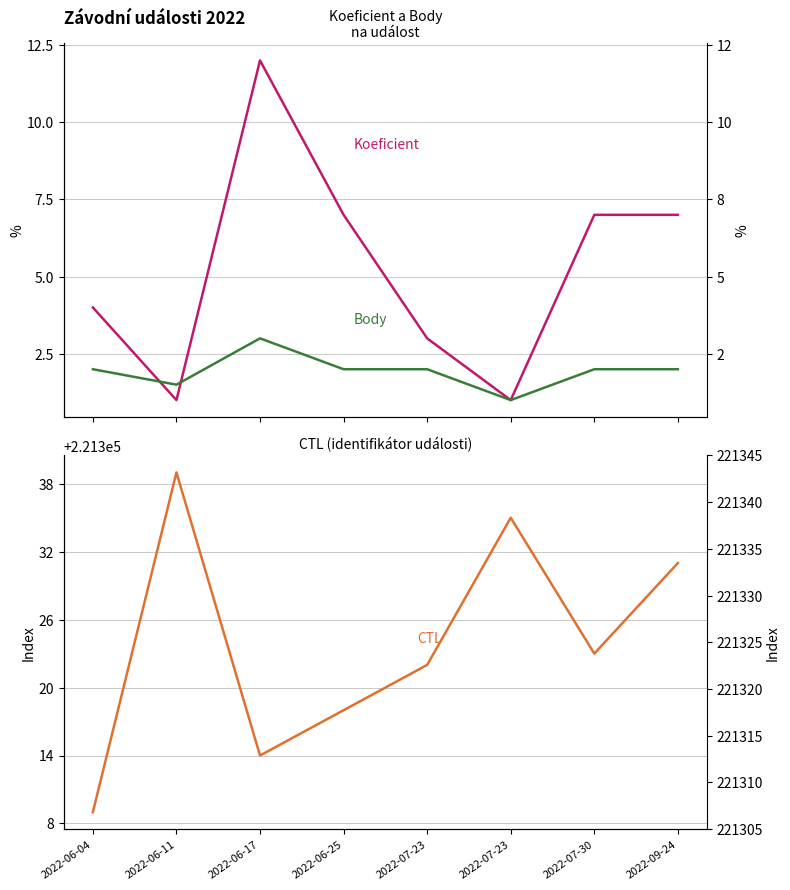

How many lines are shown in the chart?

3